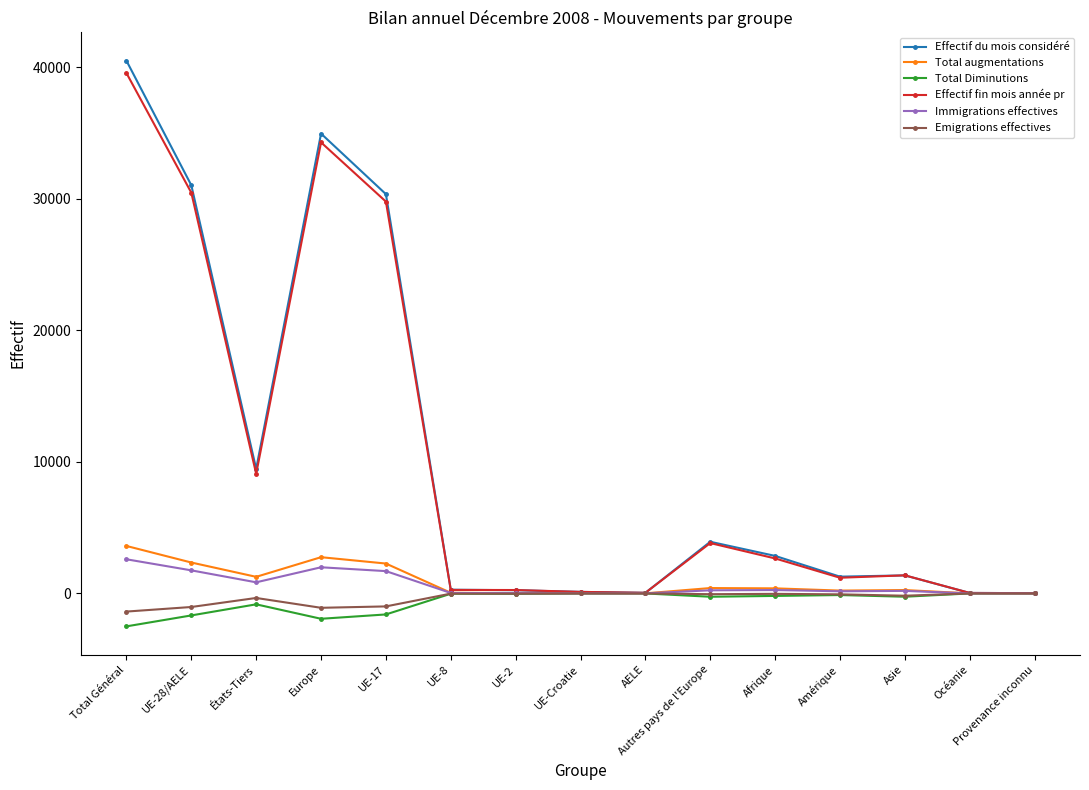

What is the value of the Total Diminutions point at the 11th from the left?

-193